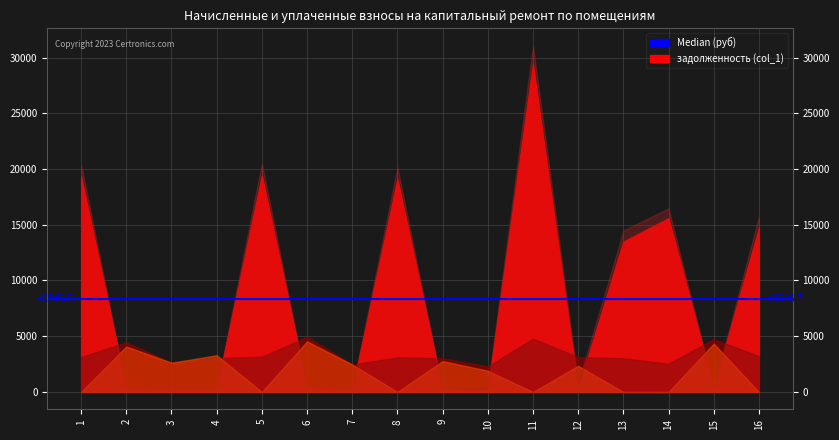

Is the value of задолженность (col_1) at 9 greater than the value of начислено (col_3) at 8?

No